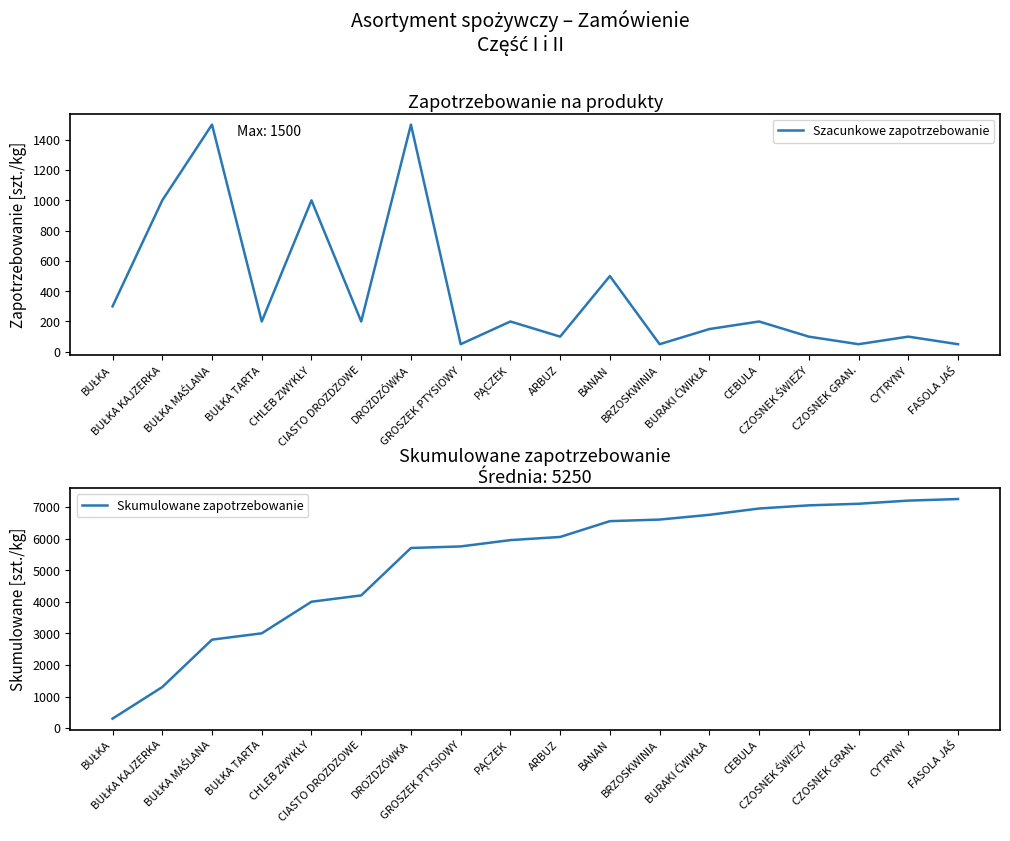

List the series in order of their peak value, highest first.

Skumulowane zapotrzebowanie, Szacunkowe zapotrzebowanie